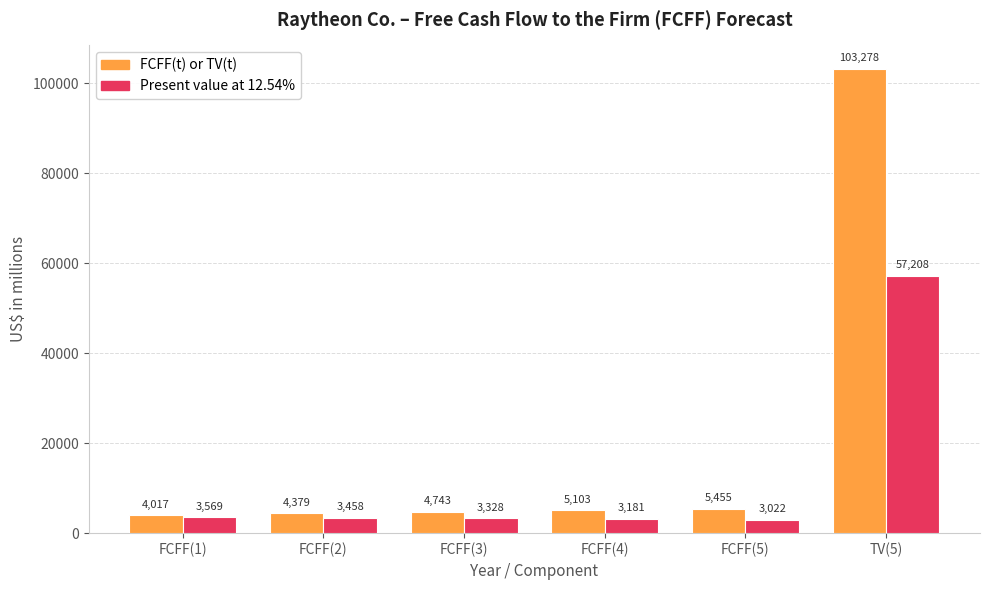

What is the difference between the FCFF(t) or TV(t) values at TV(5) and FCFF(2)?

98899